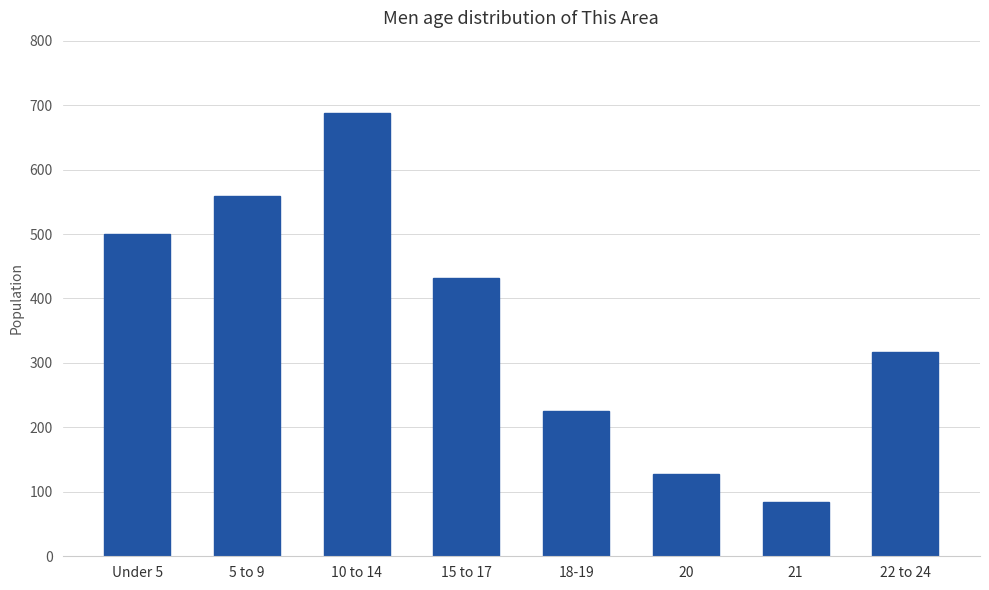

What position from the right is 10 to 14?

6